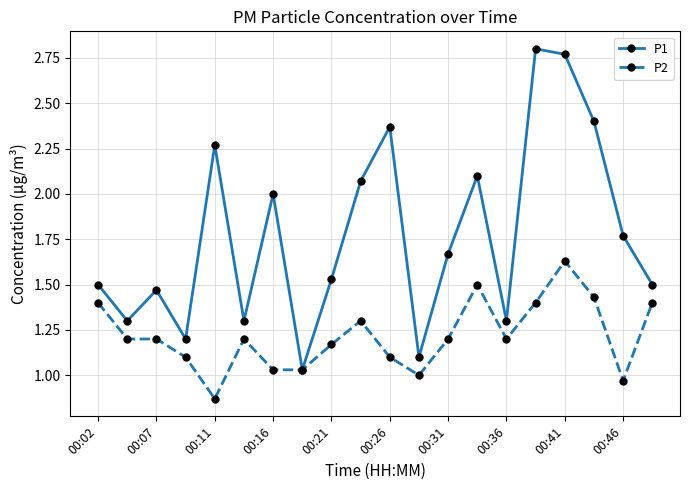

True or false: P2 has more than 1 points higher than both neighbors.

True